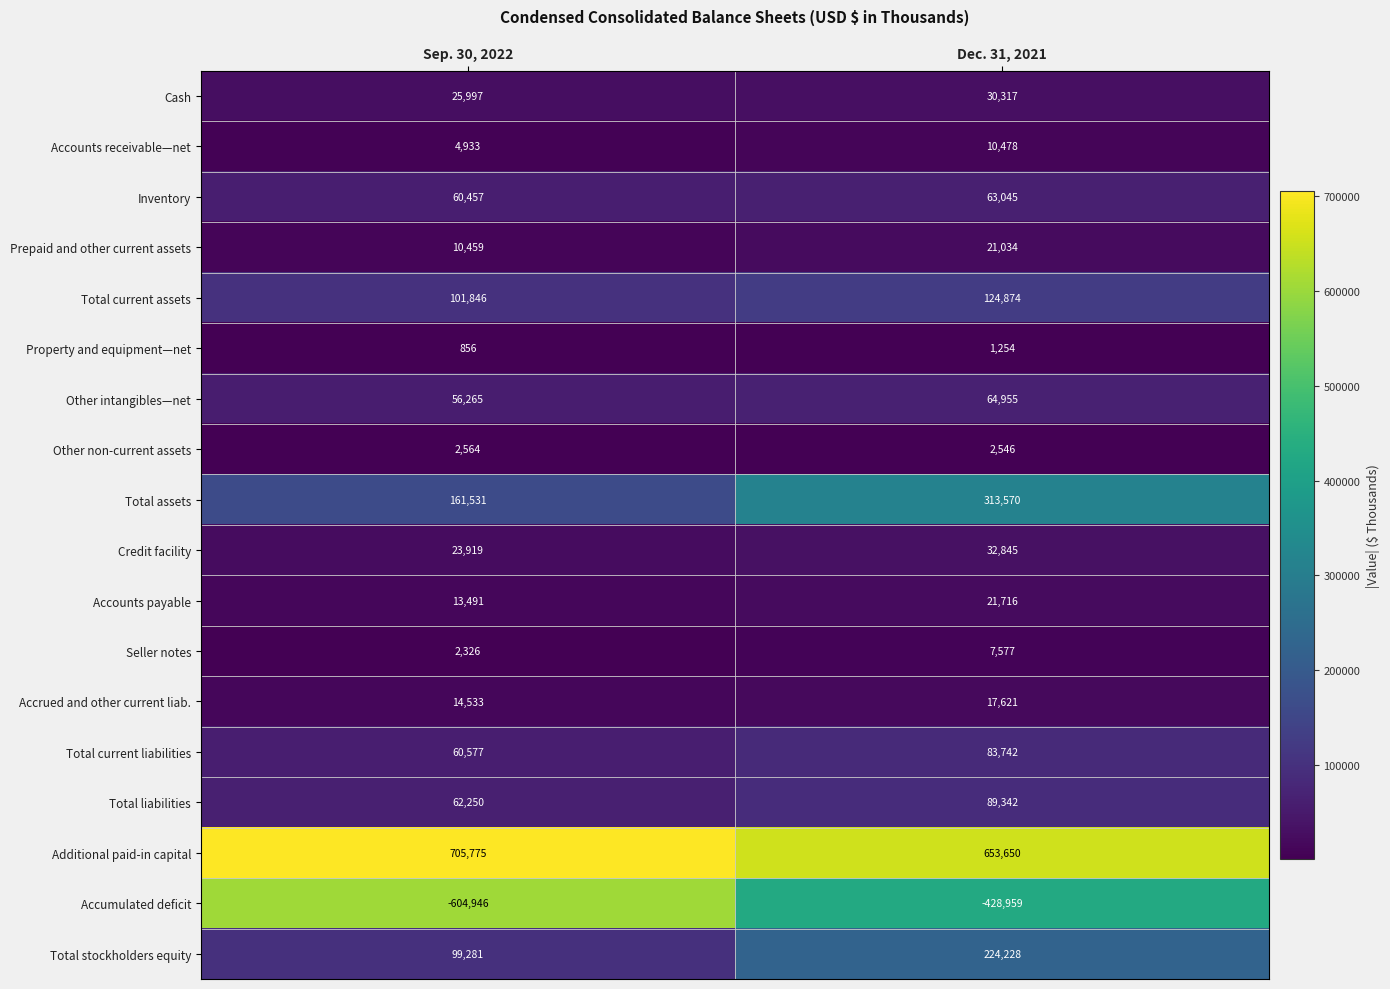

At which category is the sum across all series the highest?

Dec. 31, 2021